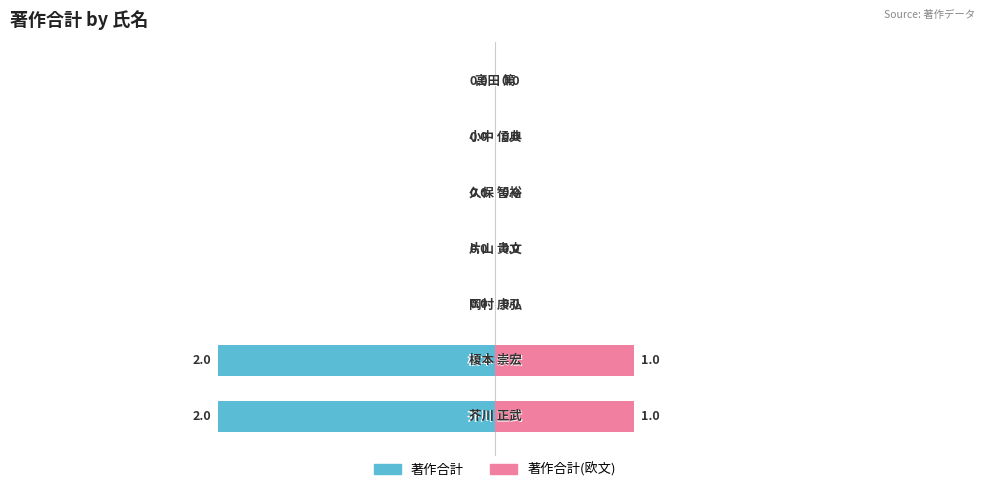

Reading right to left, transcribe all the data shown in this chart.

著作合計: 2=0	1=0	0=0	−1=0	−2=0	−3=-2	−4=-2
著作合計(欧文): 2=0	1=0	0=0	−1=0	−2=0	−3=1	−4=1